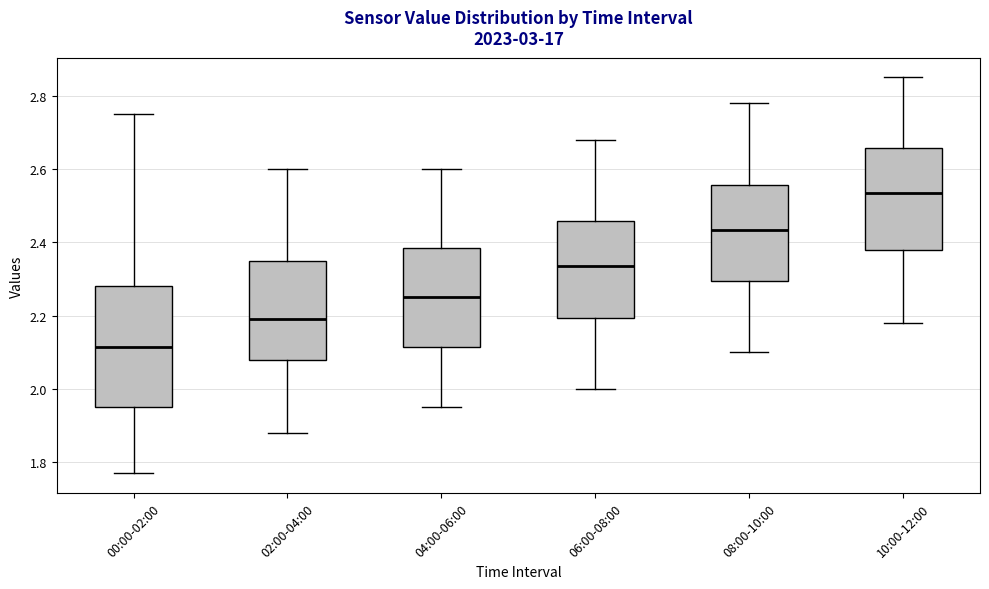

Which box's median line is the lowest?

00:00-02:00